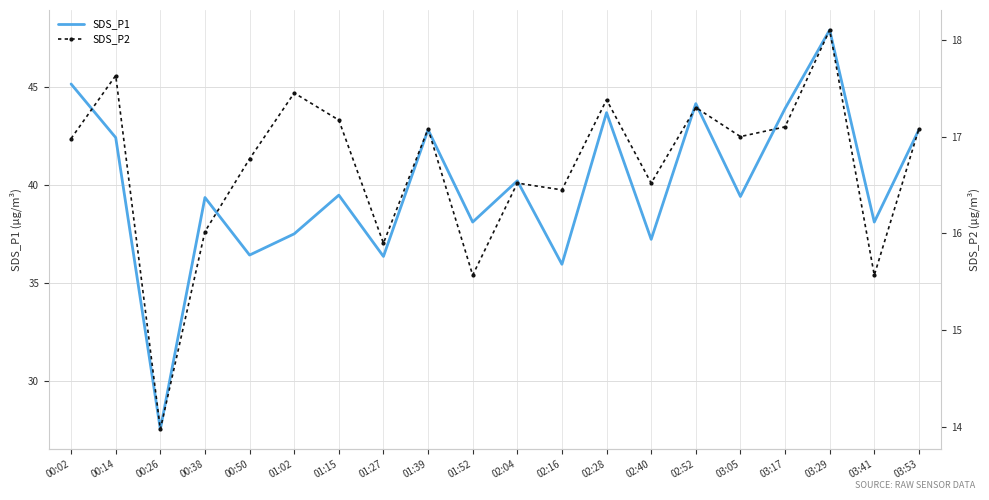

What is the difference between the maximum and minimum values in the SDS_P2 series?

4.1